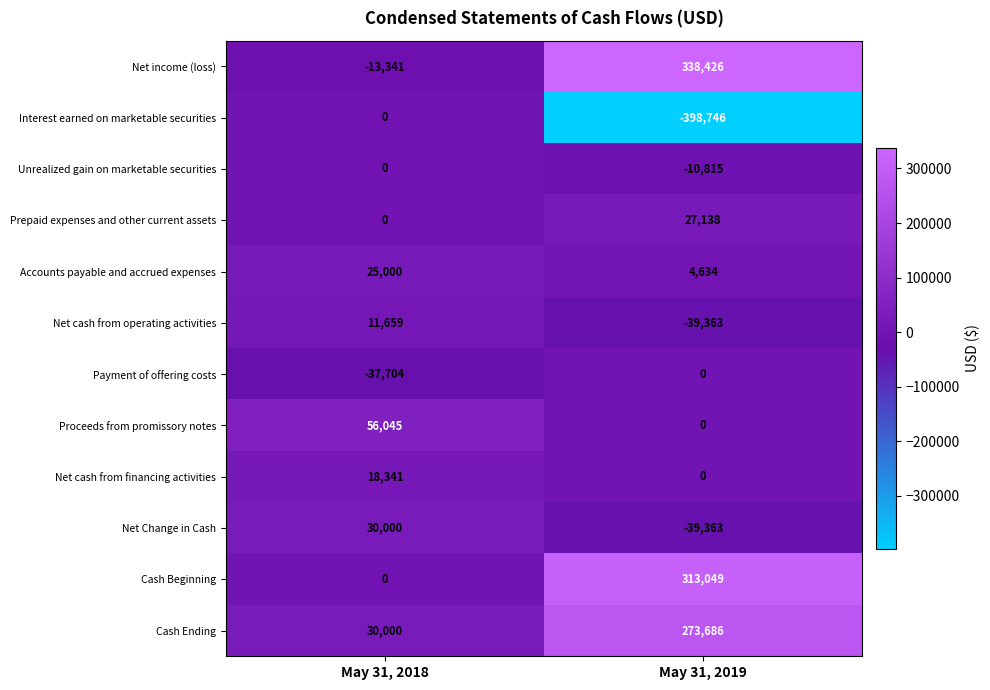

Is it true that Cash Ending equals 273686 at May 31, 2019?

True